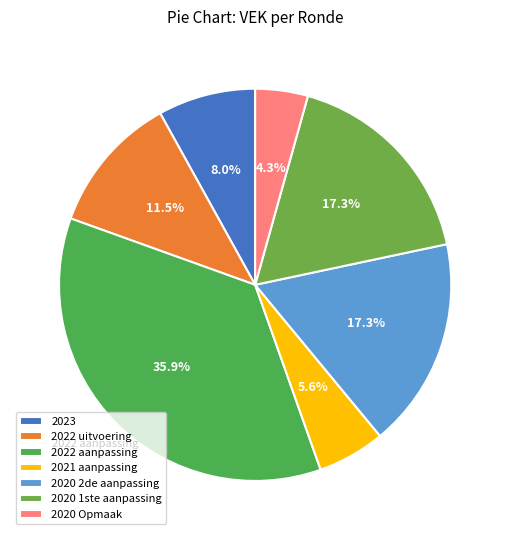

Which slice is the largest?

2022 aanpassing